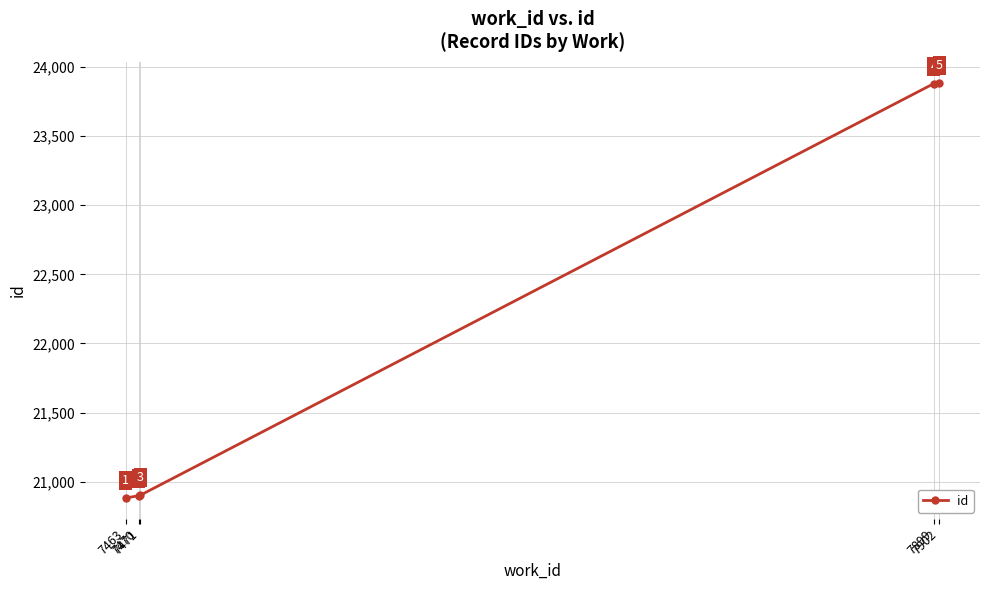

True or false: the data shows 12718 at 7471.

False